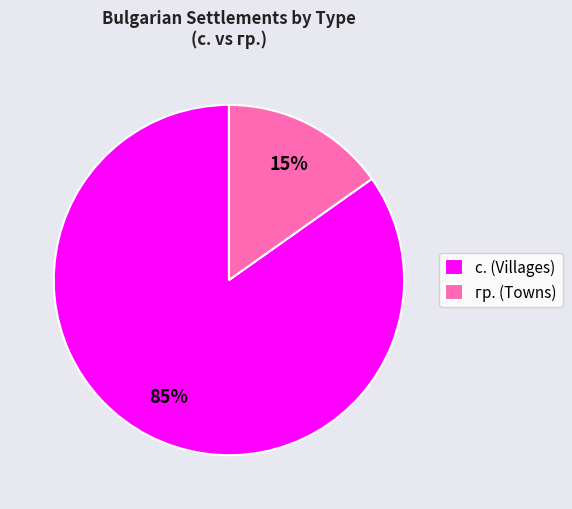

Is the sum of с. (Villages) and гр. (Towns) greater than half?

Yes